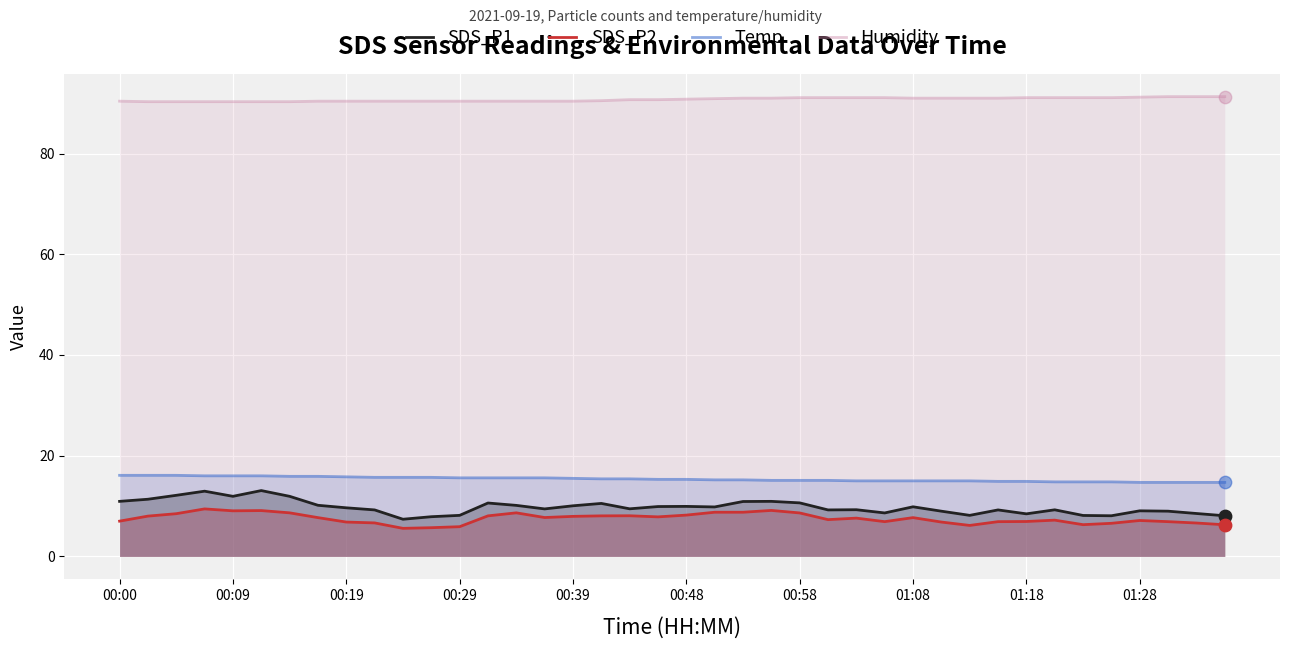

Is the value of Temp at 23 greater than the value of SDS_P1 at 27?

Yes